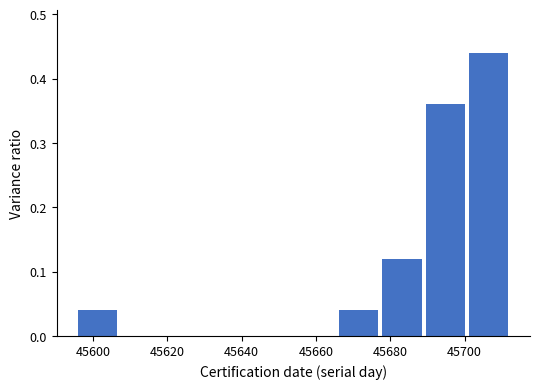

Which range on the x-axis has the tallest bar?

45702 to 45714